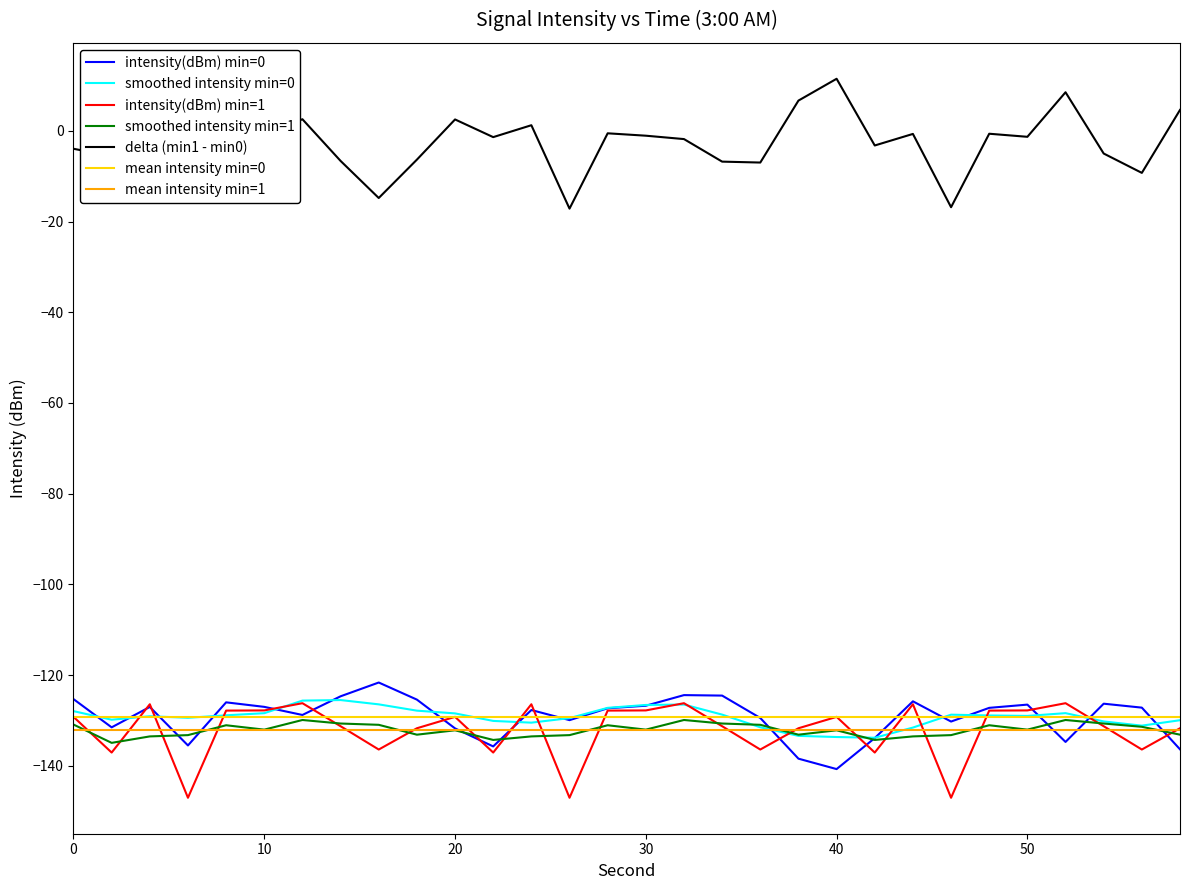

The delta (min1 - min0) series shows -1.0 at 30. True or false?

True